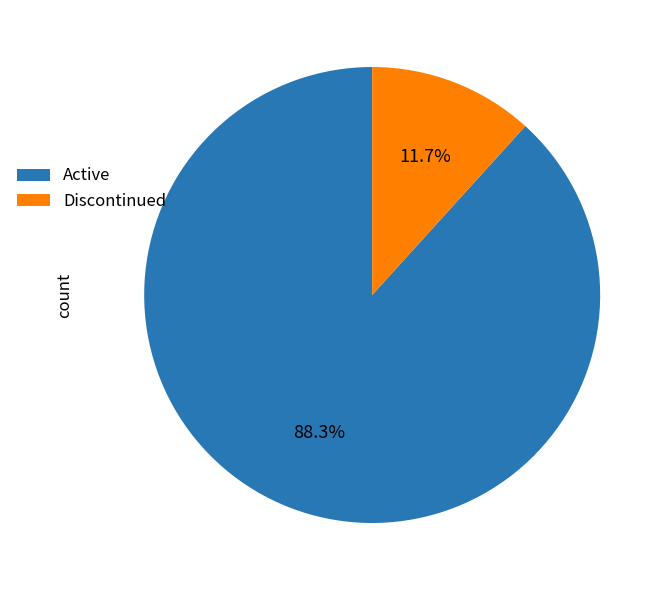

What percentage do Discontinued and Active together represent?

100.0%